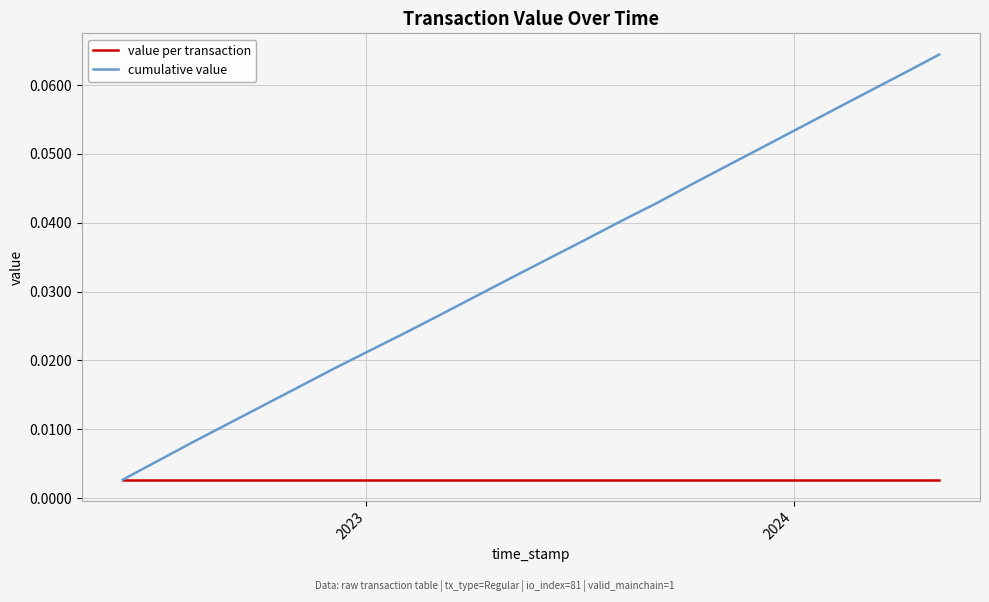

Which series has the widest spread of values?

cumulative value